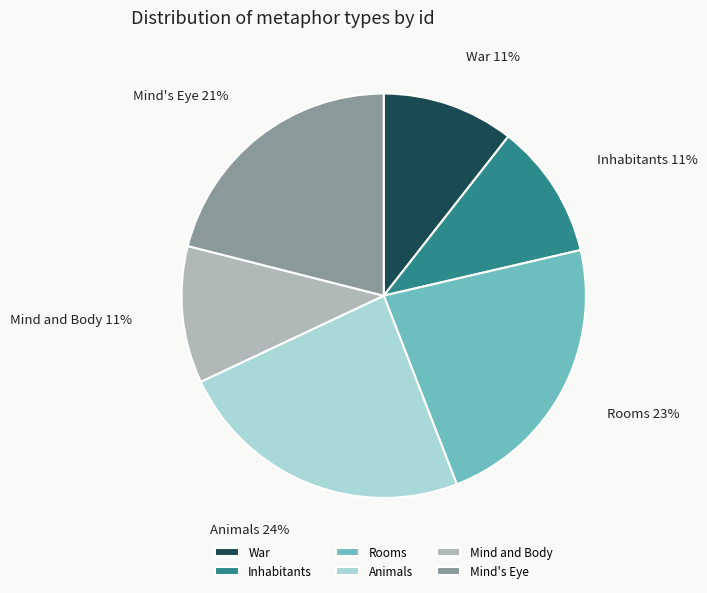

What is the largest slice in the pie chart?

Animals